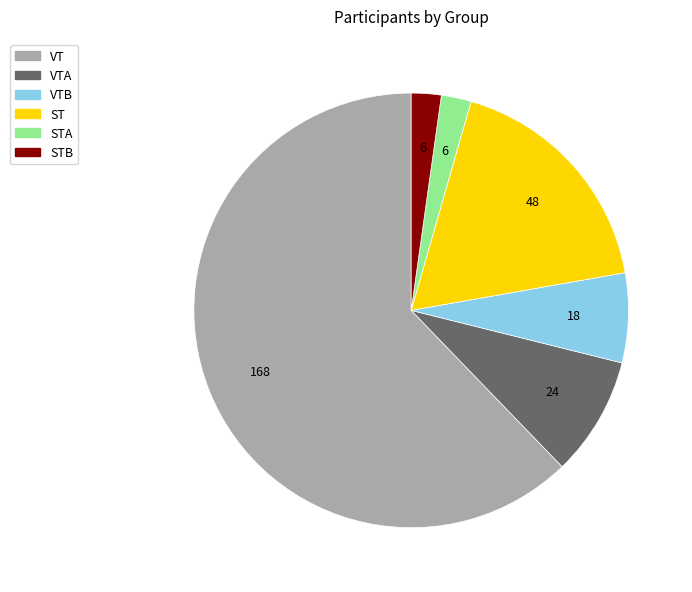

How many segments does this pie chart have?

6